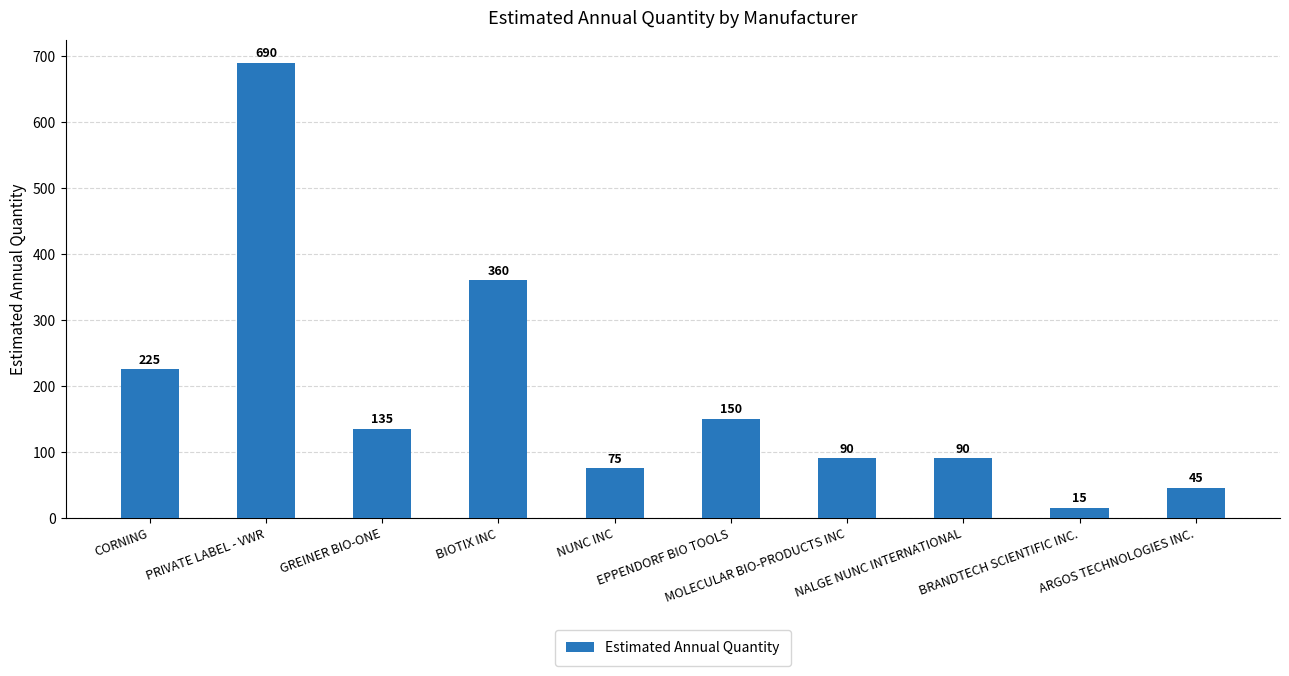

What is the label of the 8th bar from the right?

GREINER BIO-ONE